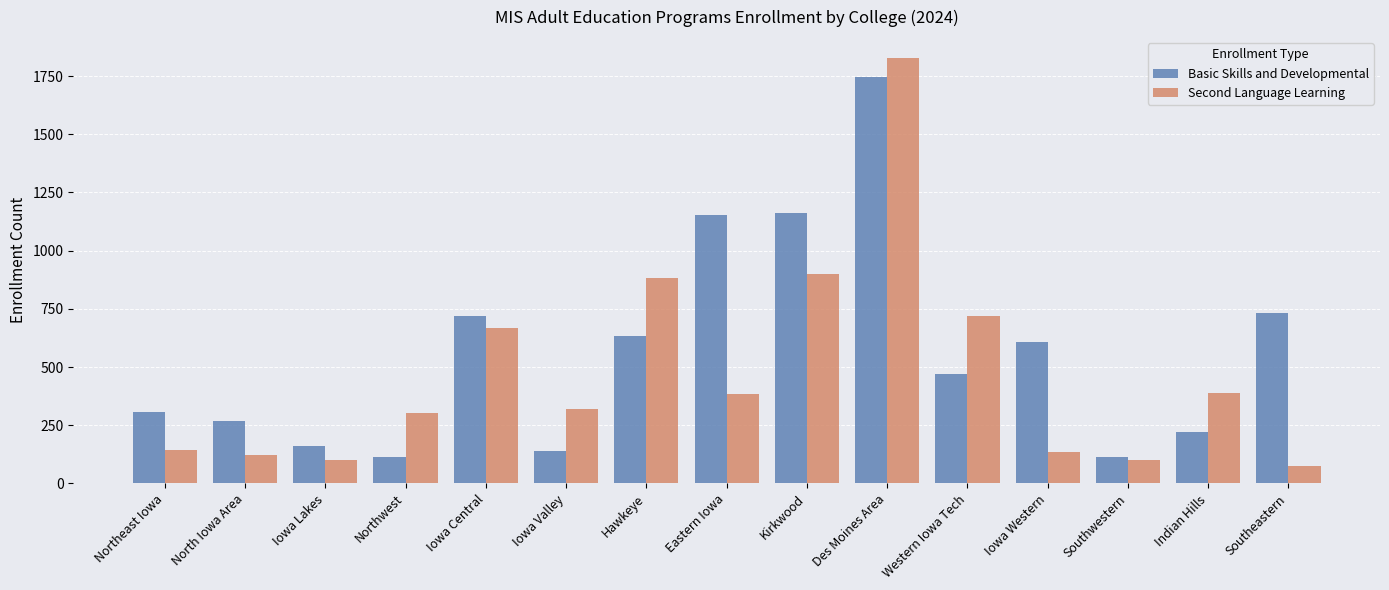

At how many categories does at least one series exceed 945?

3